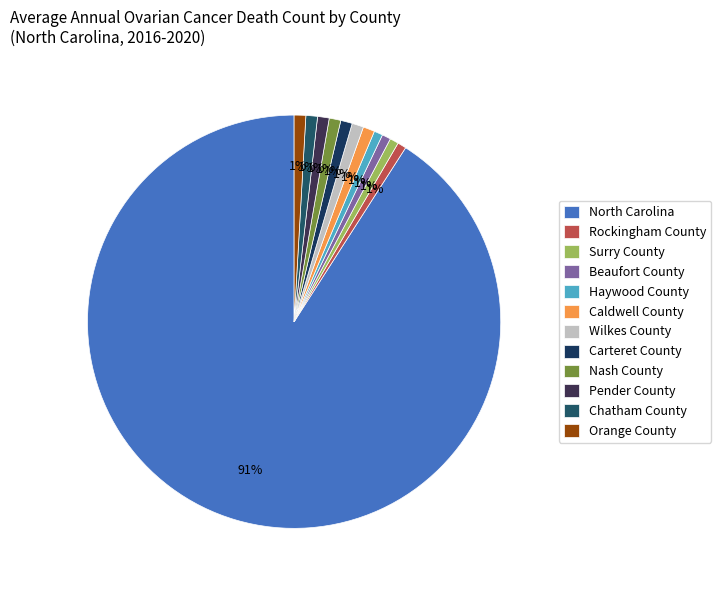

What is the largest slice in the pie chart?

North Carolina